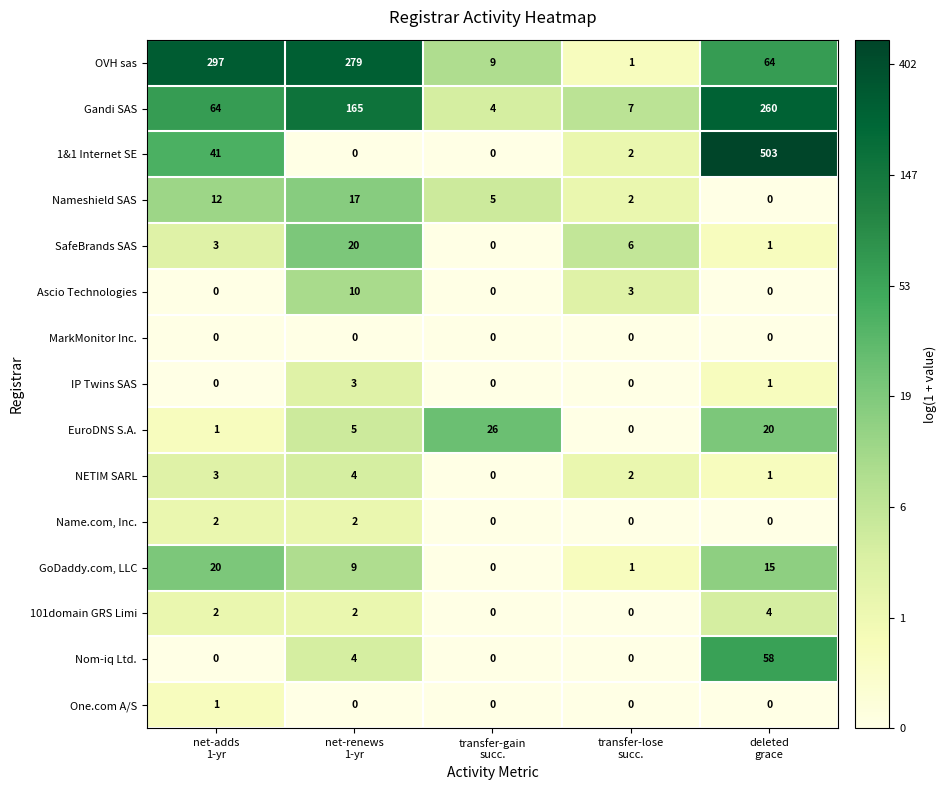

What is the difference between the maximum and second lowest values in the IP Twins SAS series?

3